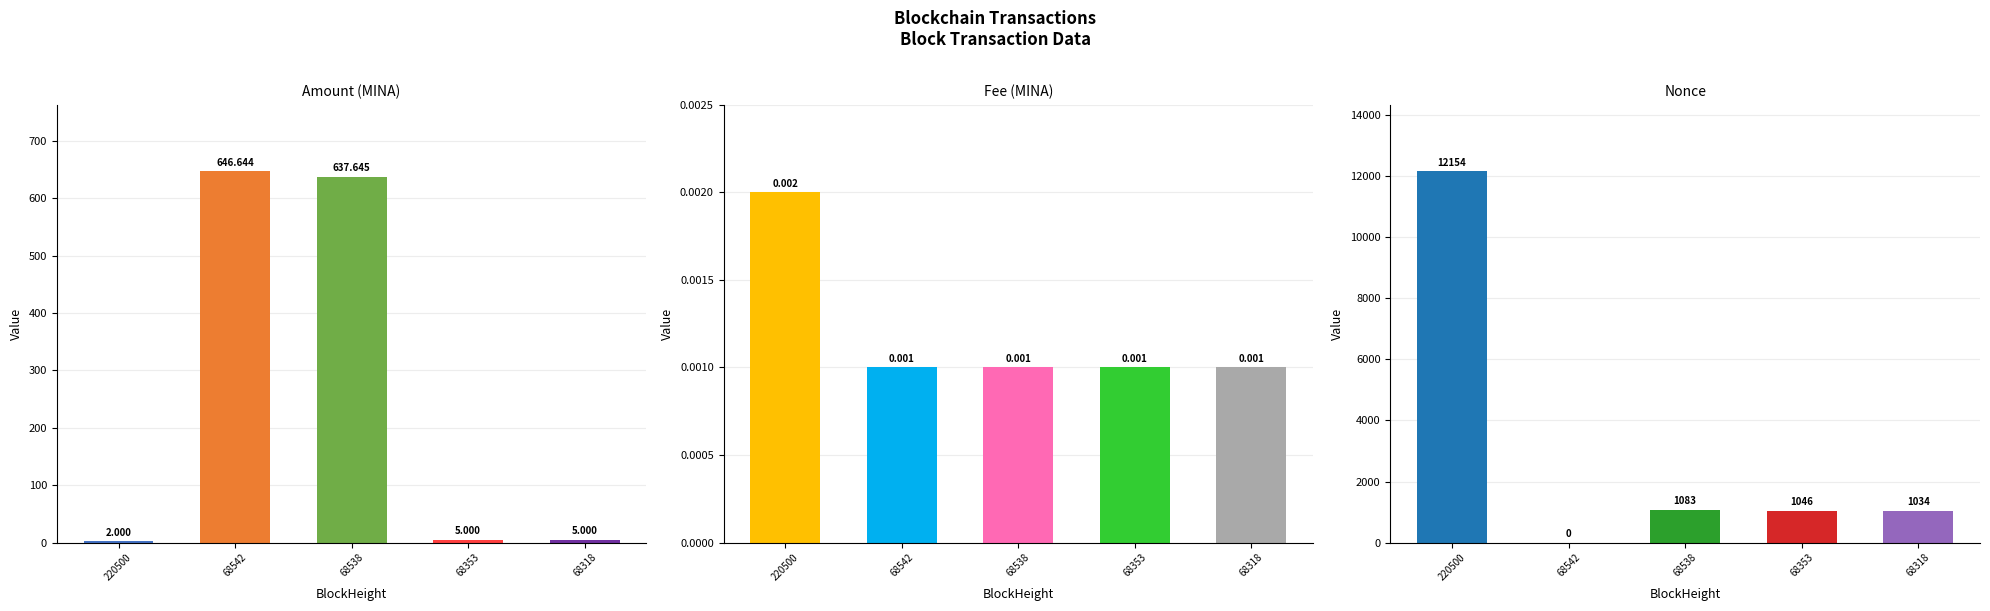

Reading right to left, extract all data points from this chart.

Amount: 5.0	5.0	637.6	646.6	2.0
Fee: 0.0	0.0	0.0	0.0	0.0
Nonce: 1034.0	1046.0	1083.0	0.0	12154.0